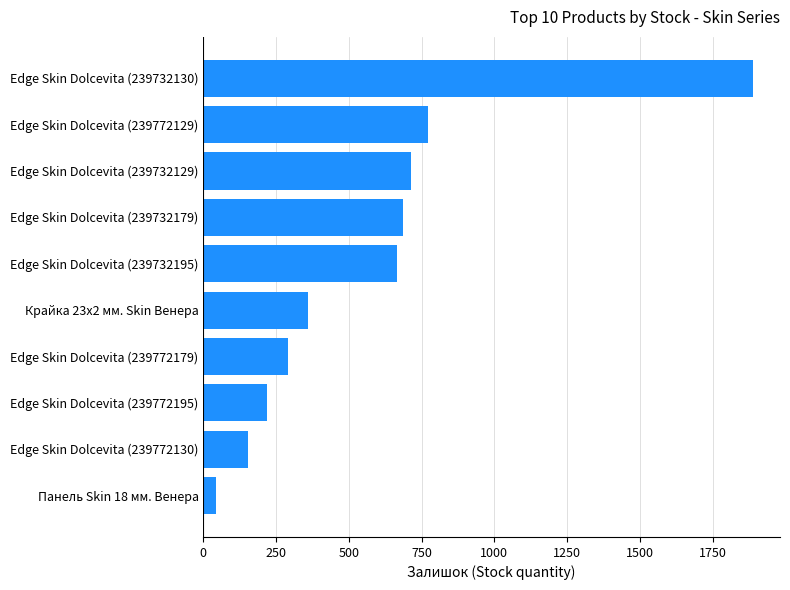

The value at Edge Skin Dolcevita (239732179) is 686. True or false?

True